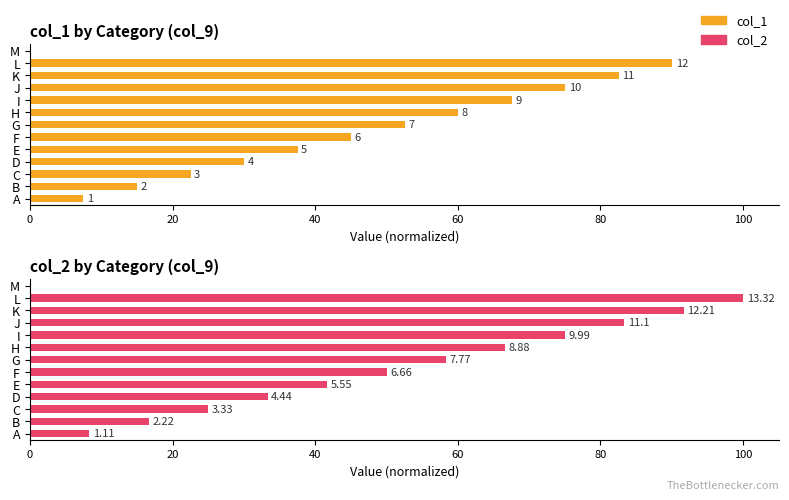

How many series are shown in this chart?

2